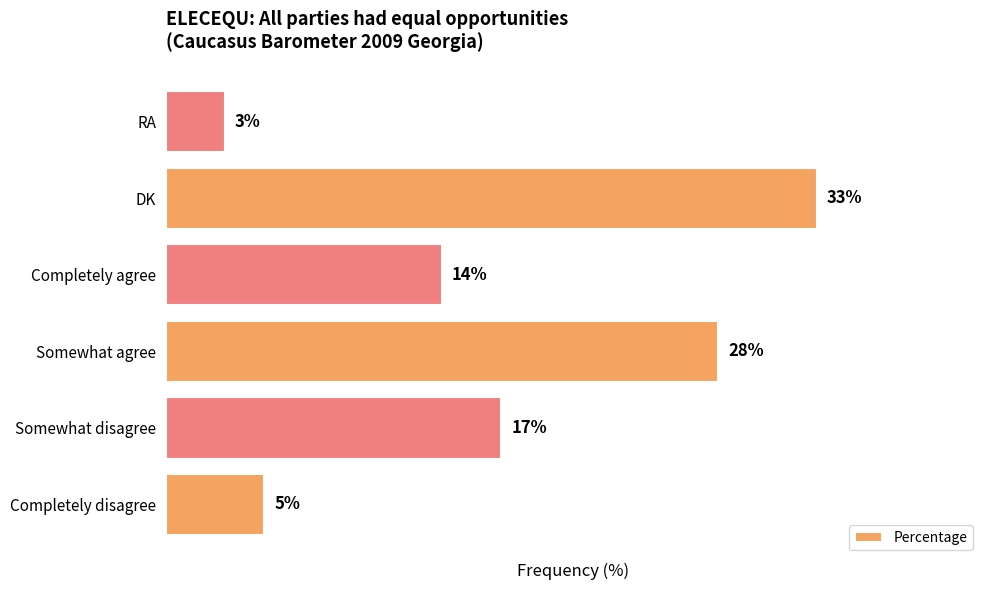

Rank the categories by value from lowest to highest.

RA, Completely disagree, Completely agree, Somewhat disagree, Somewhat agree, DK